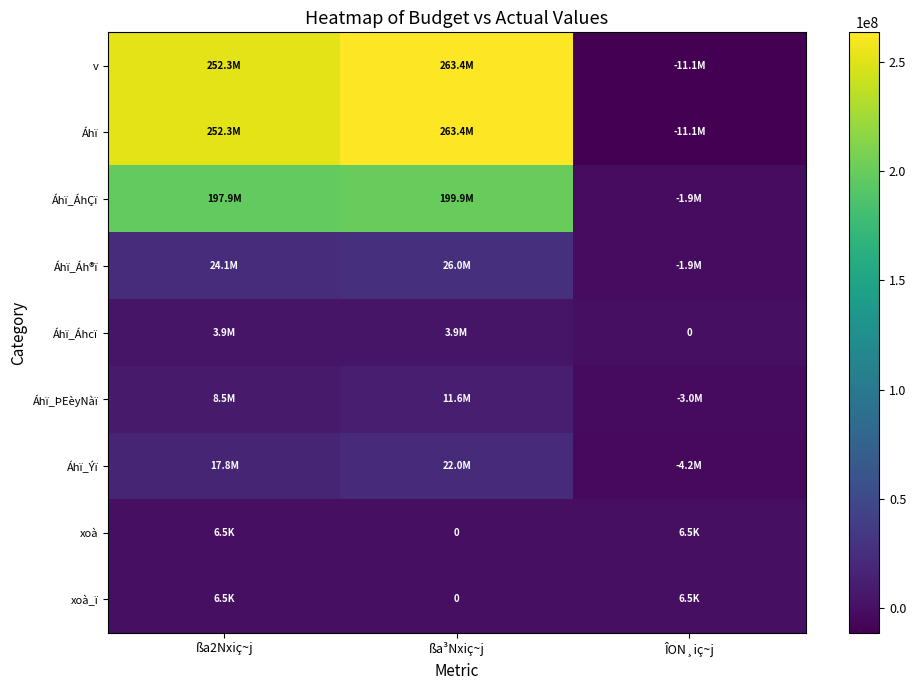

Which category has the highest value in the xoà series?

ßa2Nxiç~j